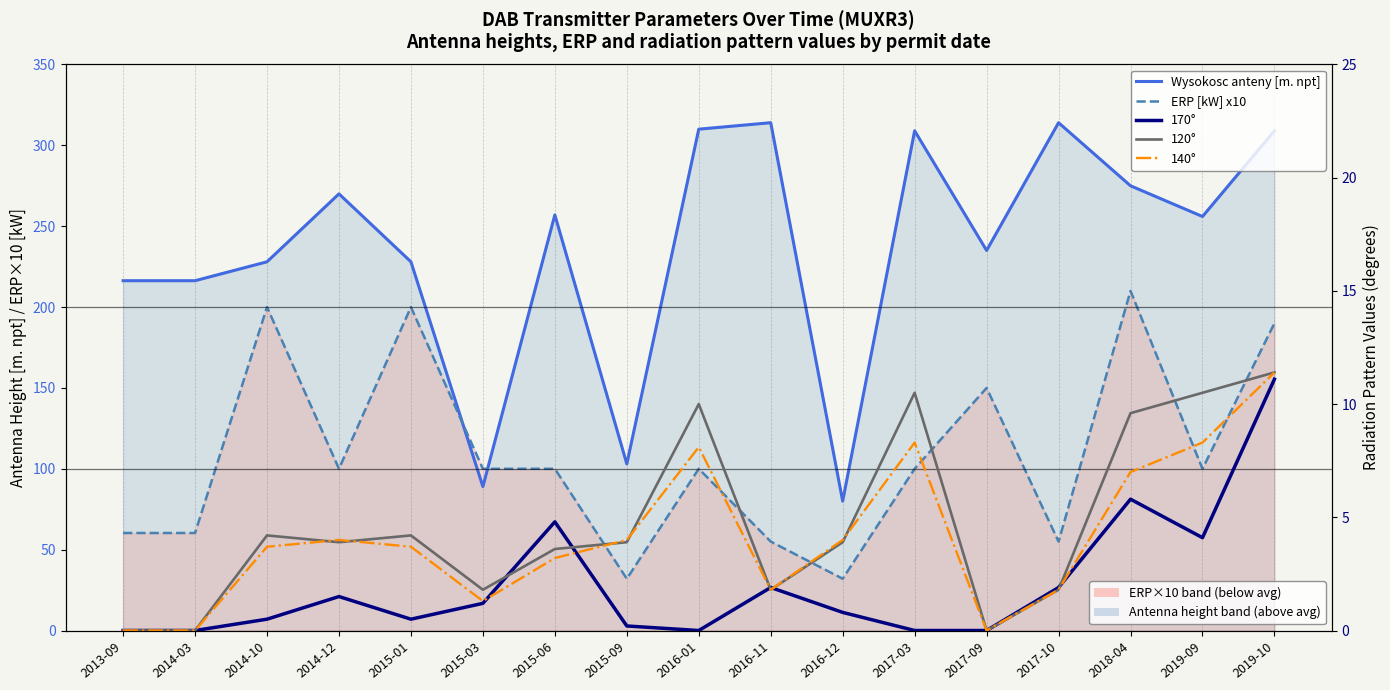

How many interior local peaks does the 120° series have?

4